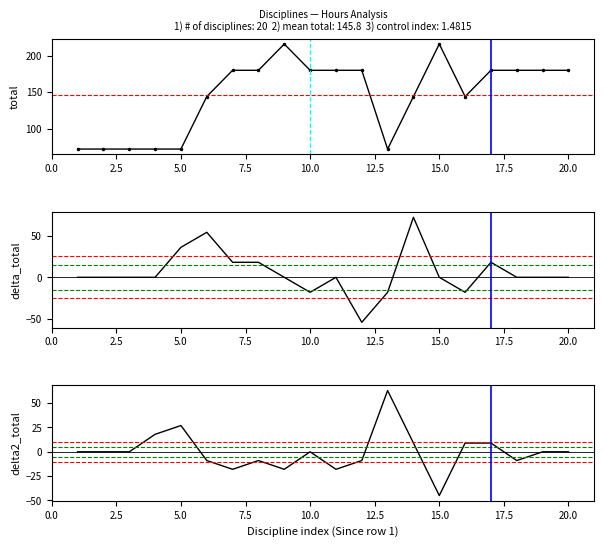

What is the average value of the total_hours series?

146